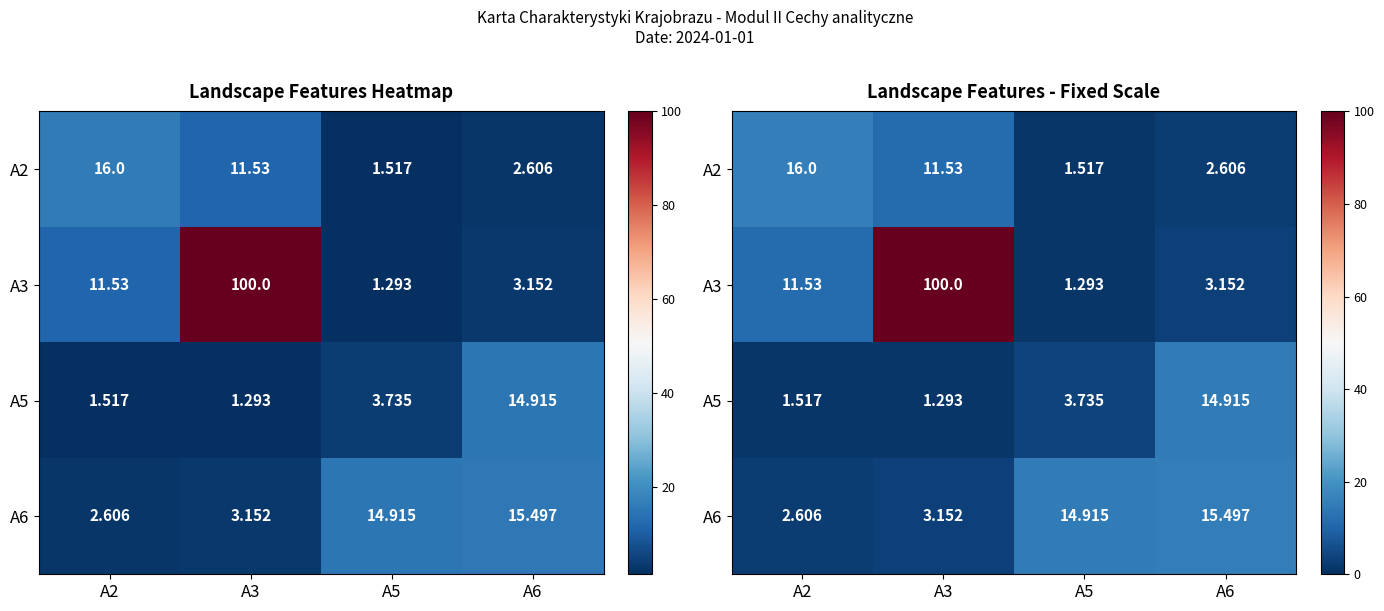

What is the average value of the A5 series?

5.4